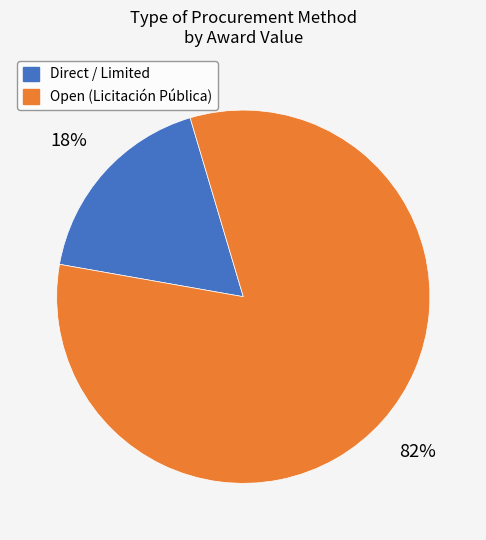

Is there any slice that represents more than half of the pie?

Yes